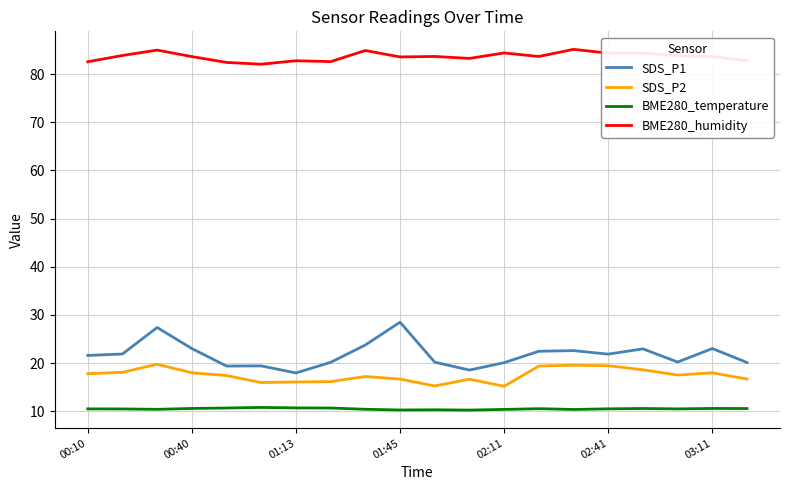

Rank the series by their maximum value, from highest to lowest.

BME280_humidity, SDS_P1, SDS_P2, BME280_temperature